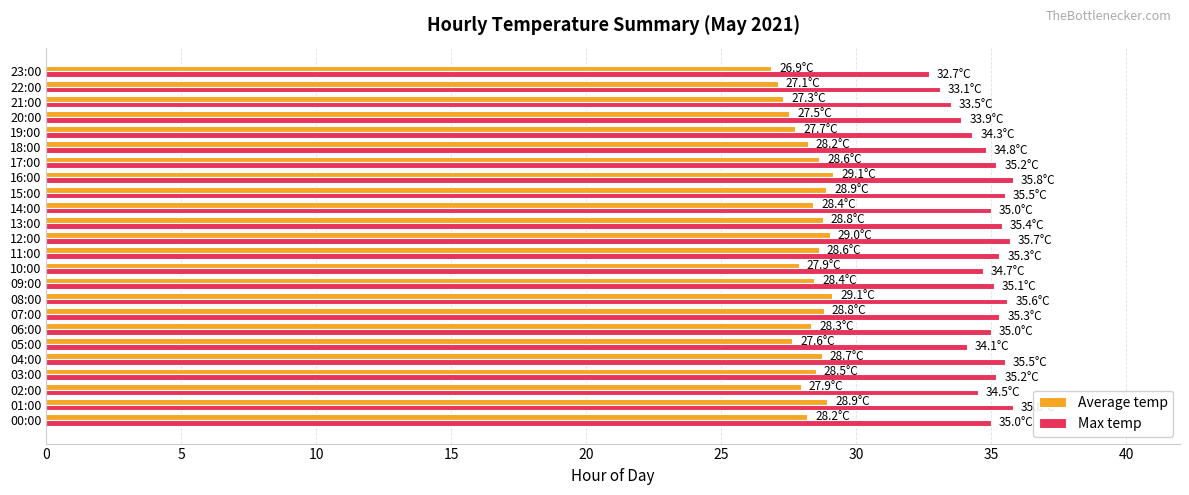

Is it true that Average temp equals 27.5 at 20:00?

True